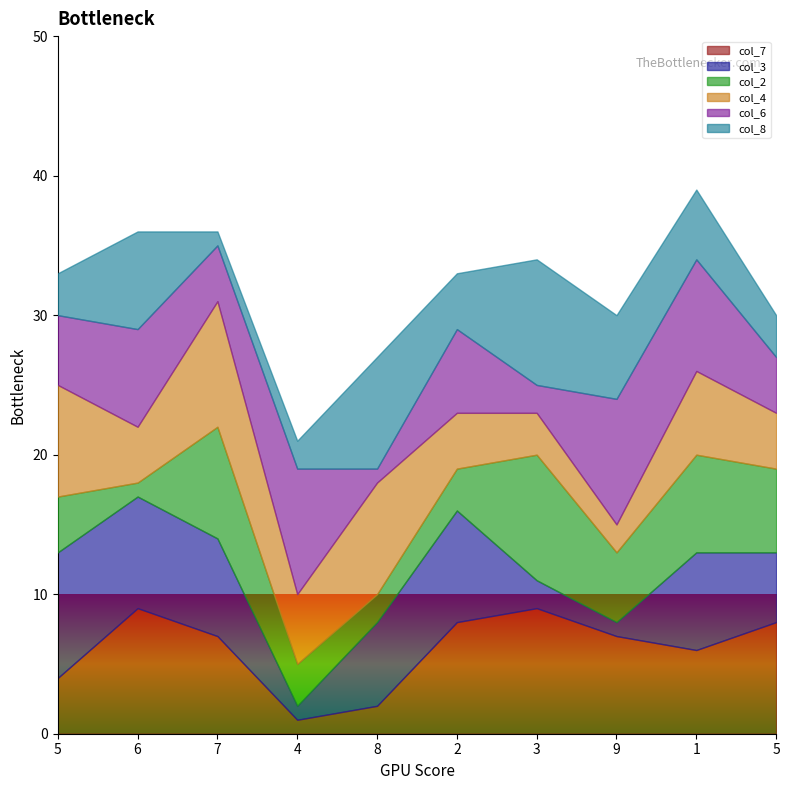

Between which two adjacent categories do col_4 and col_2 first intersect?

2 and 3